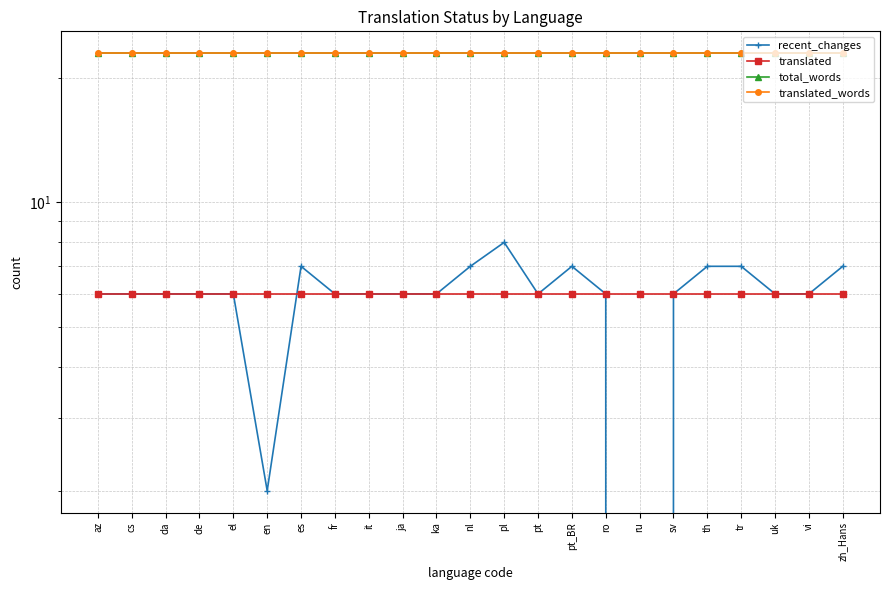

True or false: translated_words and total_words cross at least once.

False